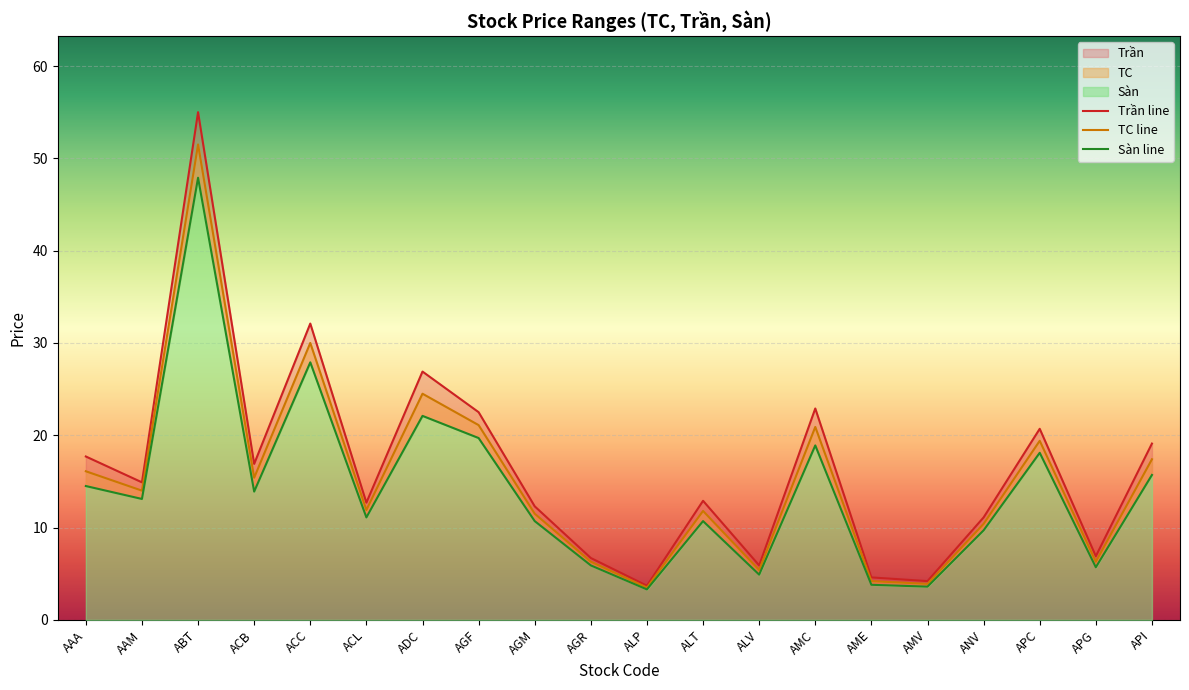

What is the label of the 10th point from the left?

AGR